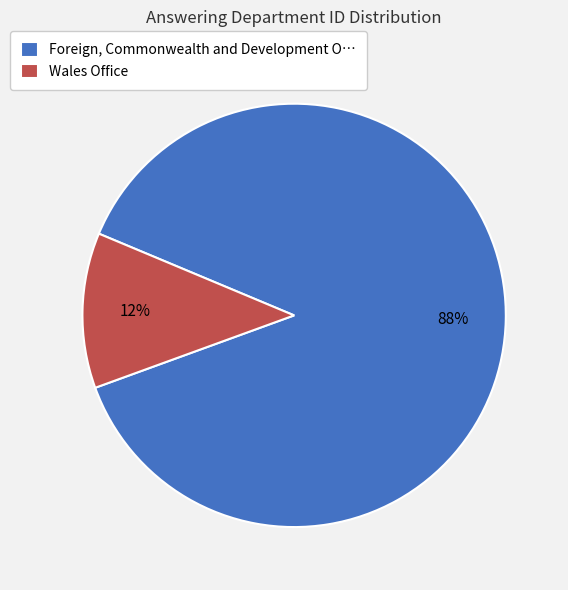

What is the smallest slice in the pie chart?

Wales Office